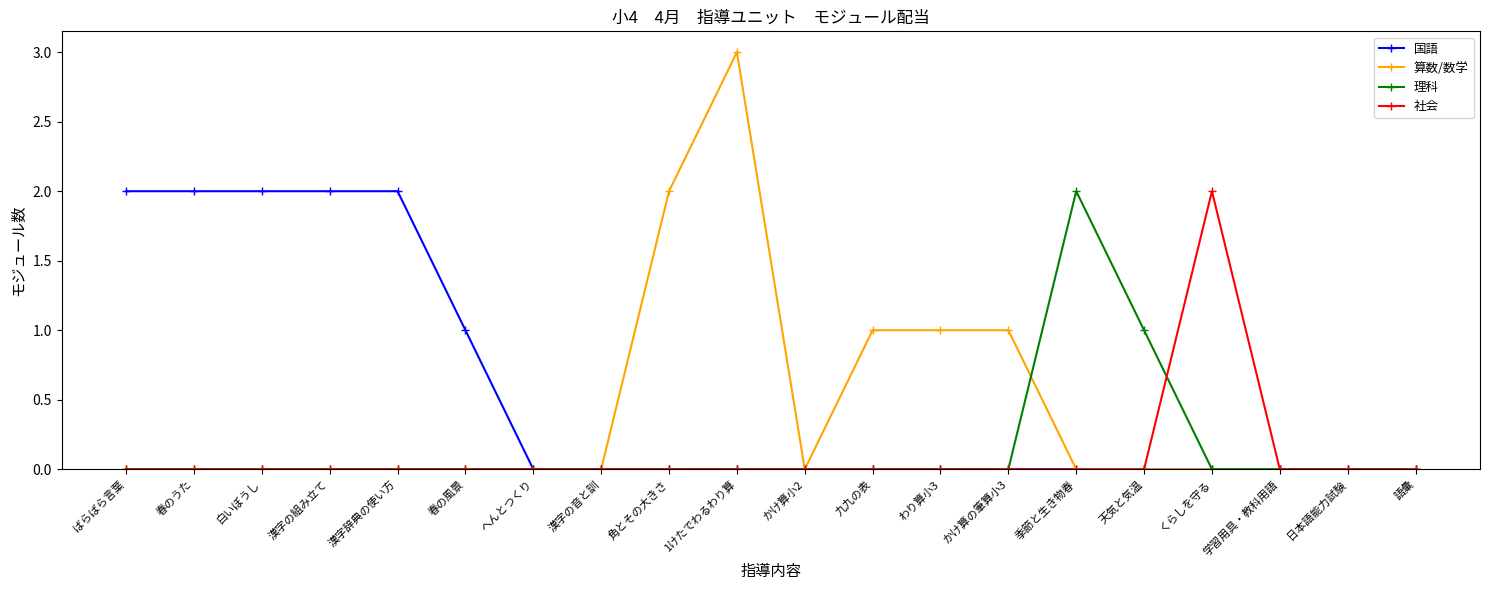

Is it true that 理科 equals 0 at 日本語能力試験?

True